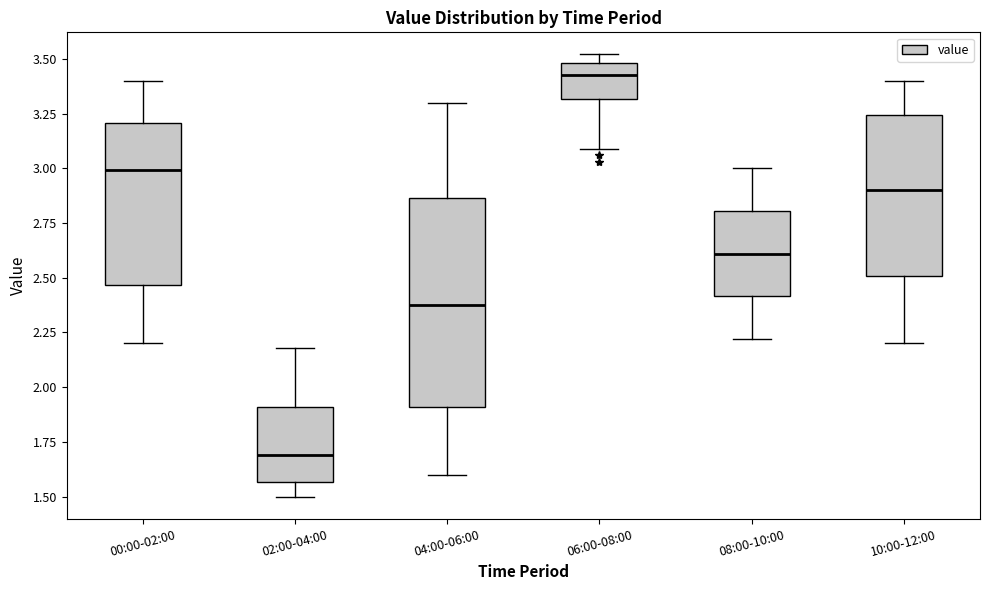

Reading left to right, read every box against the y-axis: the position of its median line, the range the box covers, and the ends of its whiskers. The values are not printed on the chart, so give them approximately, as read against the axis.

00:00-02:00: median 3.00, box 2.45 to 3.20, whiskers 2.20 to 3.40
02:00-04:00: median 1.70, box 1.55 to 1.90, whiskers 1.50 to 2.20
04:00-06:00: median 2.40, box 1.90 to 2.85, whiskers 1.60 to 3.30
06:00-08:00: median 3.45, box 3.30 to 3.50, whiskers 3.10 to 3.50 (just above the box's upper edge)
08:00-10:00: median 2.60, box 2.40 to 2.80, whiskers 2.20 to 3.00
10:00-12:00: median 2.90, box 2.50 to 3.25, whiskers 2.20 to 3.40